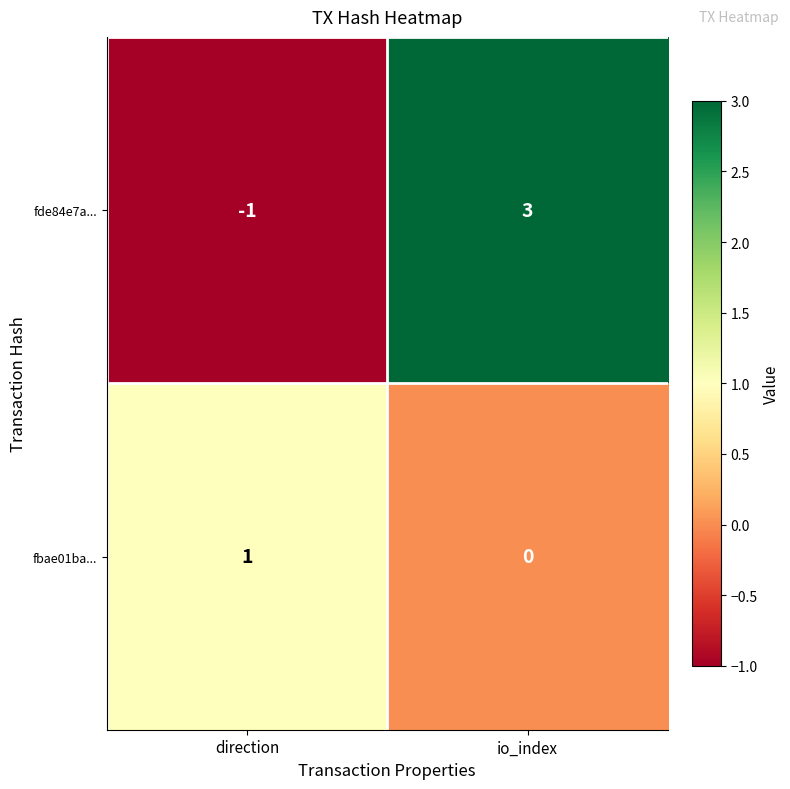

Is it true that fde84e7a... equals -1 at direction?

True